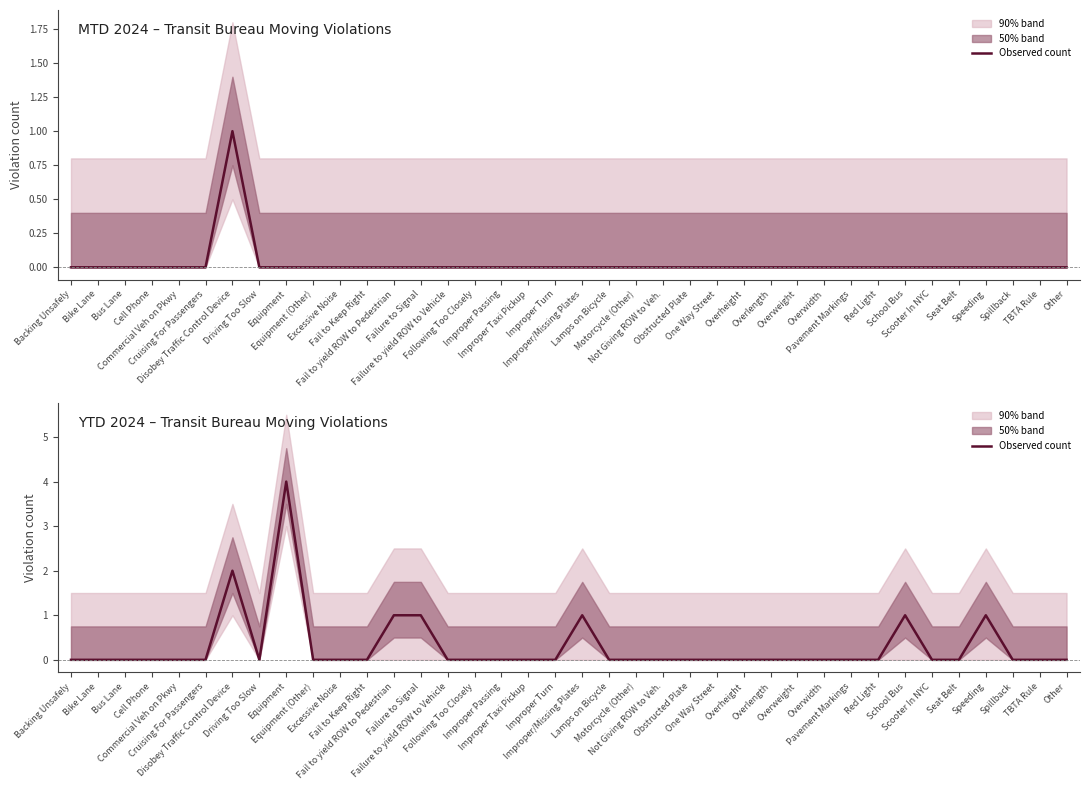

Which label corresponds to the largest value in the chart?

Equipment